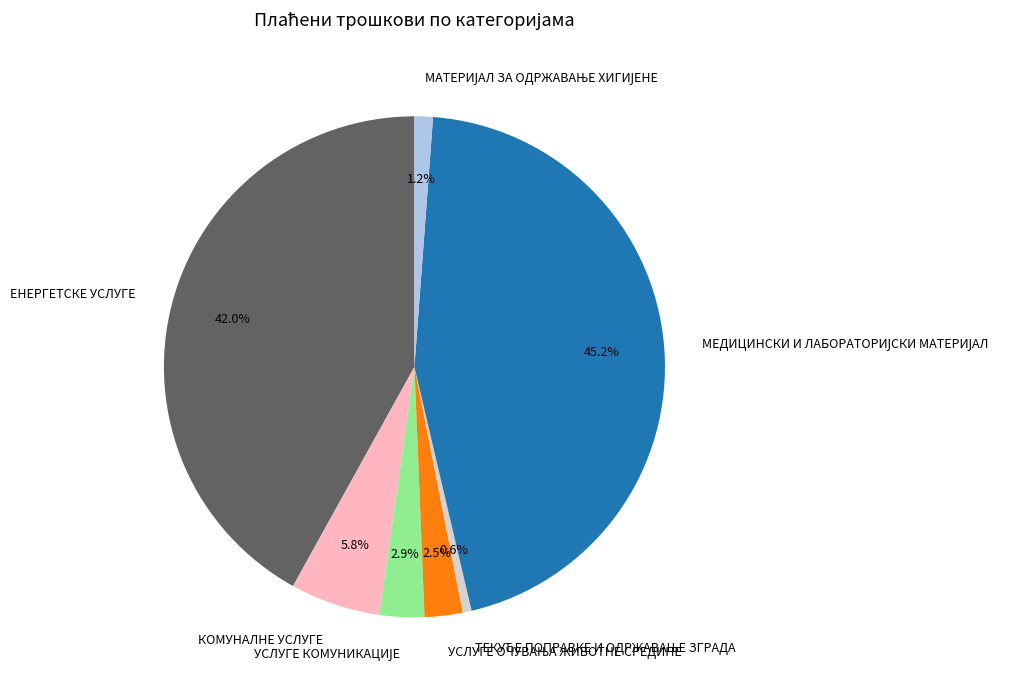

Does ЕНЕРГЕТСКЕ УСЛУГЕ represent more than half of the total?

No